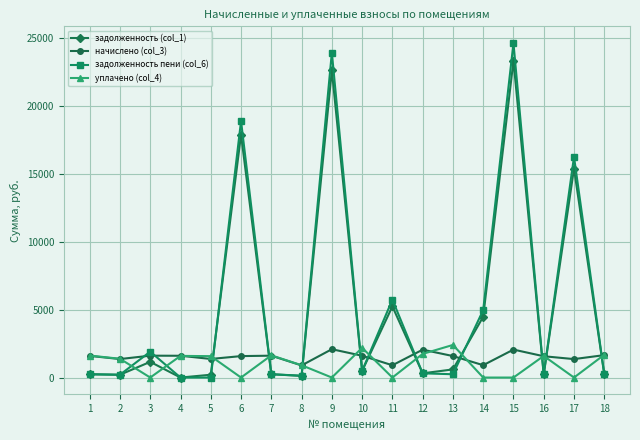

Is the value of задолженность пени (col_6) at 3 greater than the value of задолженность (col_1) at 16?

Yes